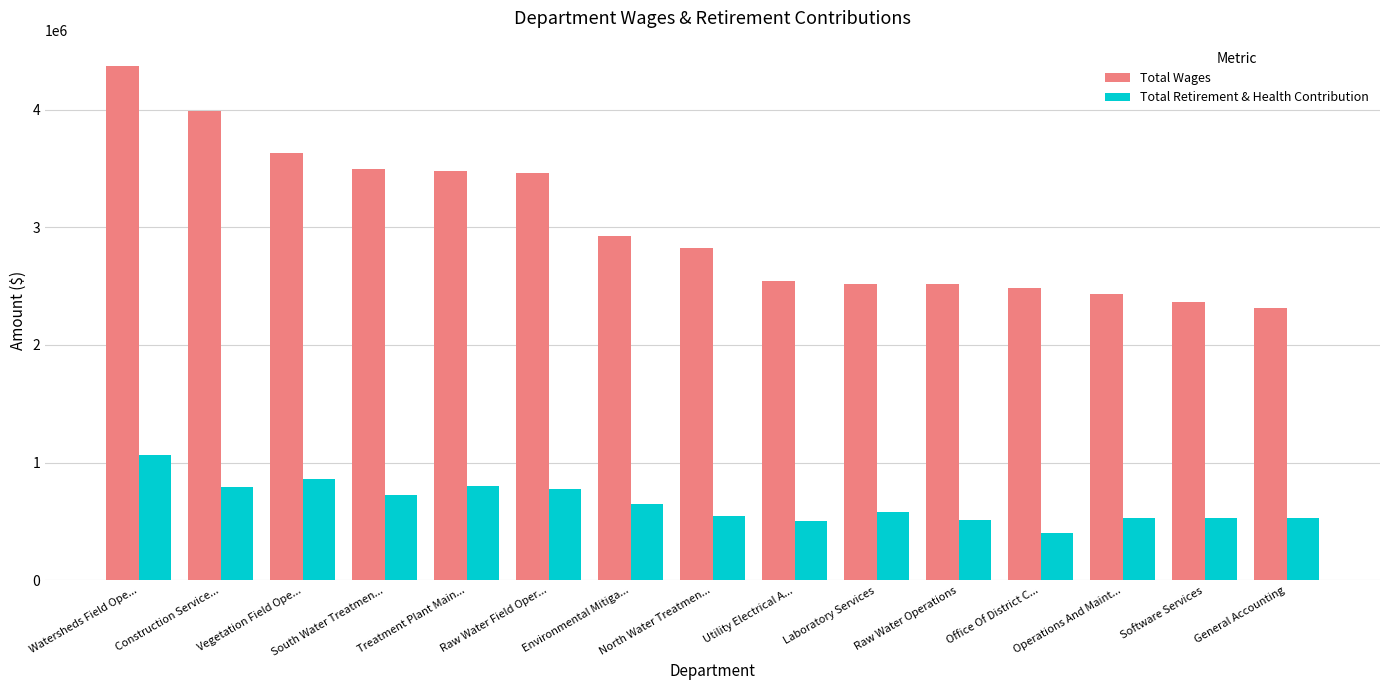

What position from the right is South Water Treatmen...?

12